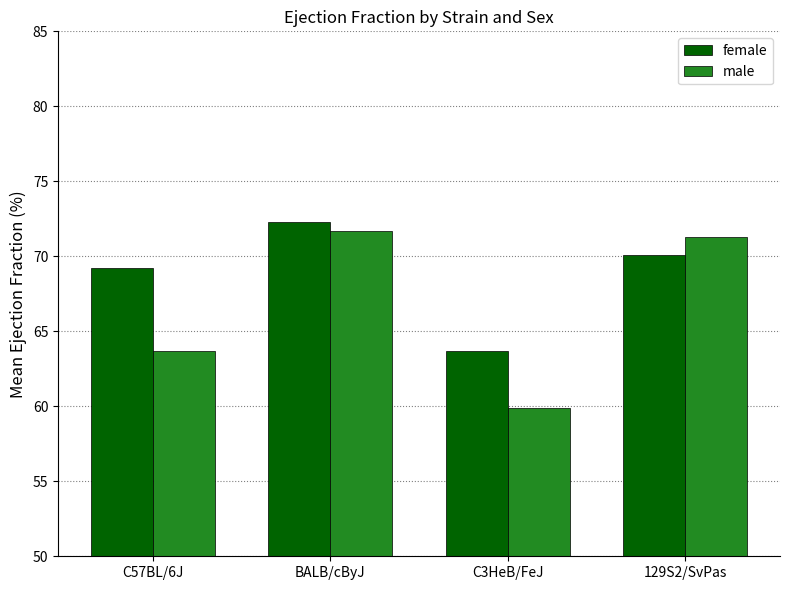

At how many categories does at least one series exceed 67?

3